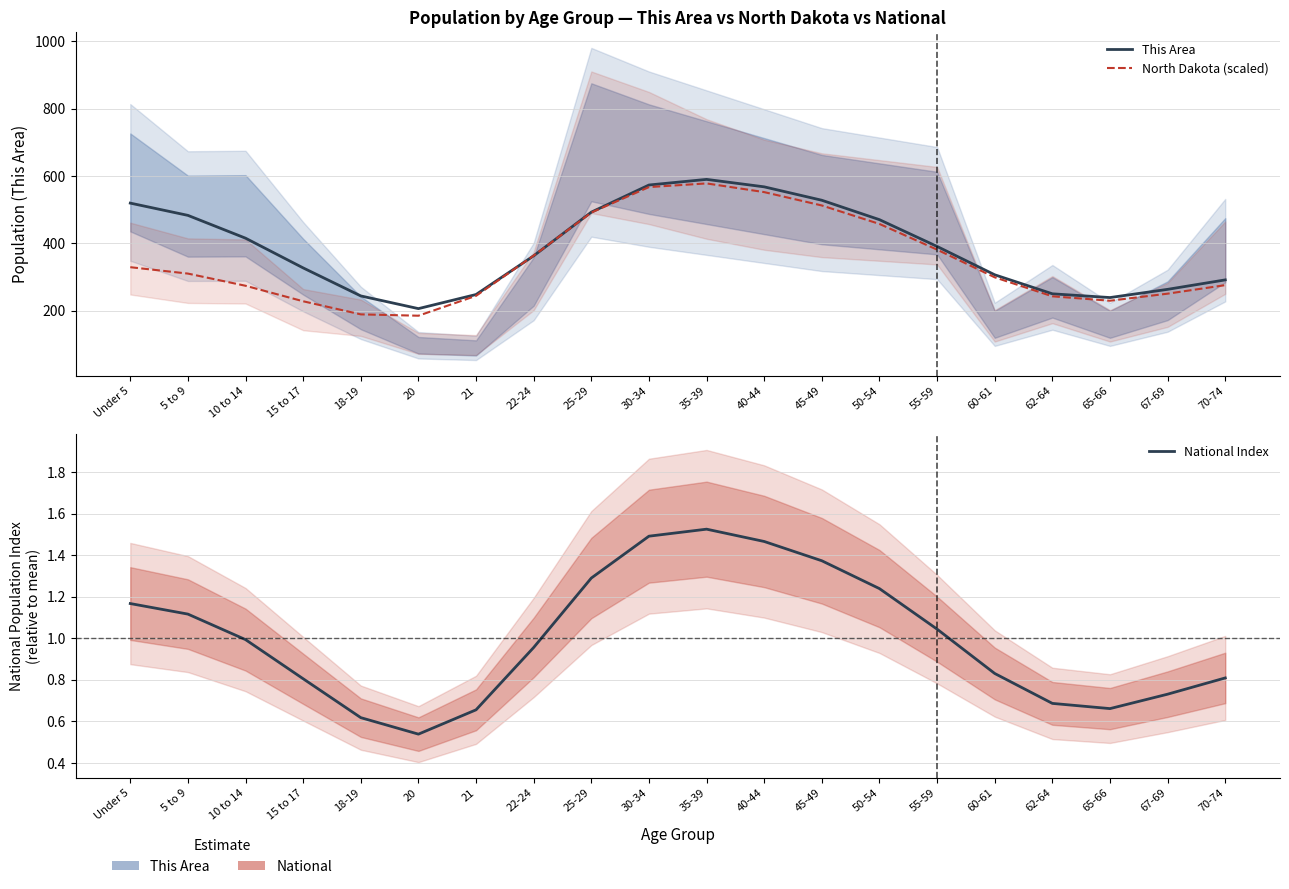

What is the label of the 19th point from the left?

67-69